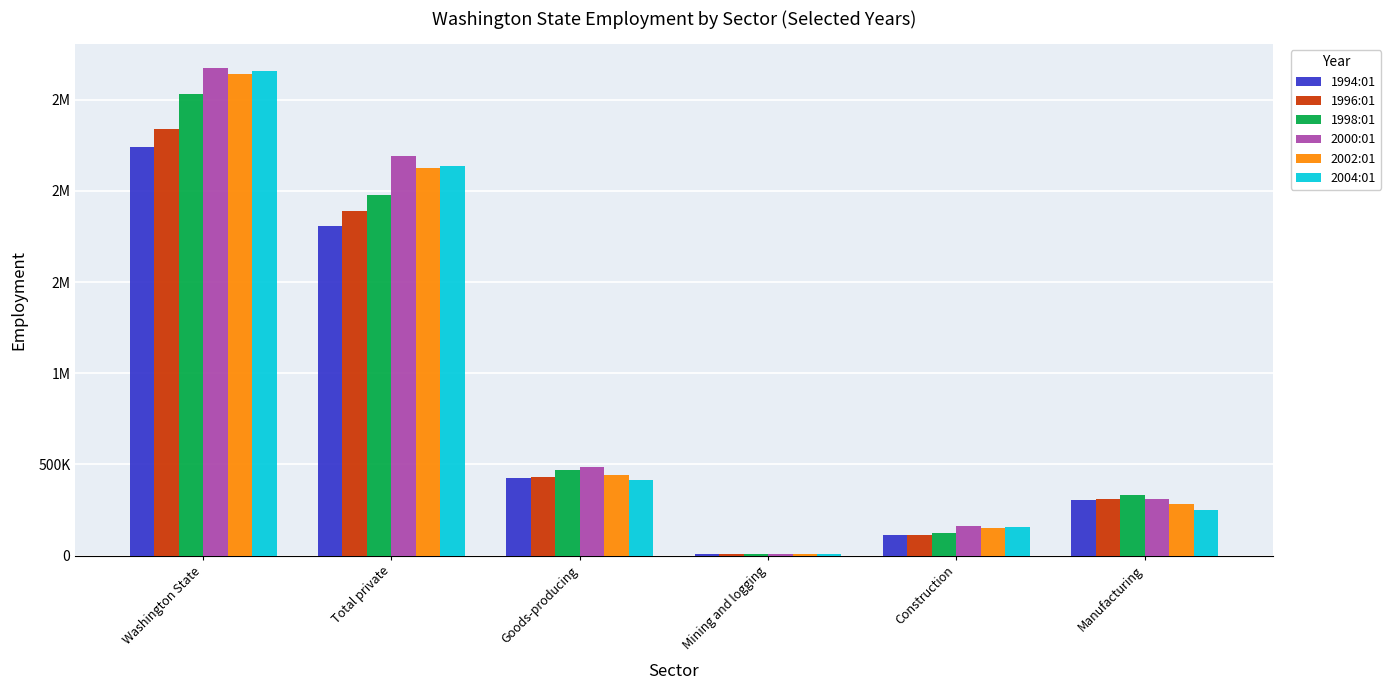

At Manufacturing, list the series in order from largest to smallest.

1998:01, 2000:01, 1996:01, 1994:01, 2002:01, 2004:01